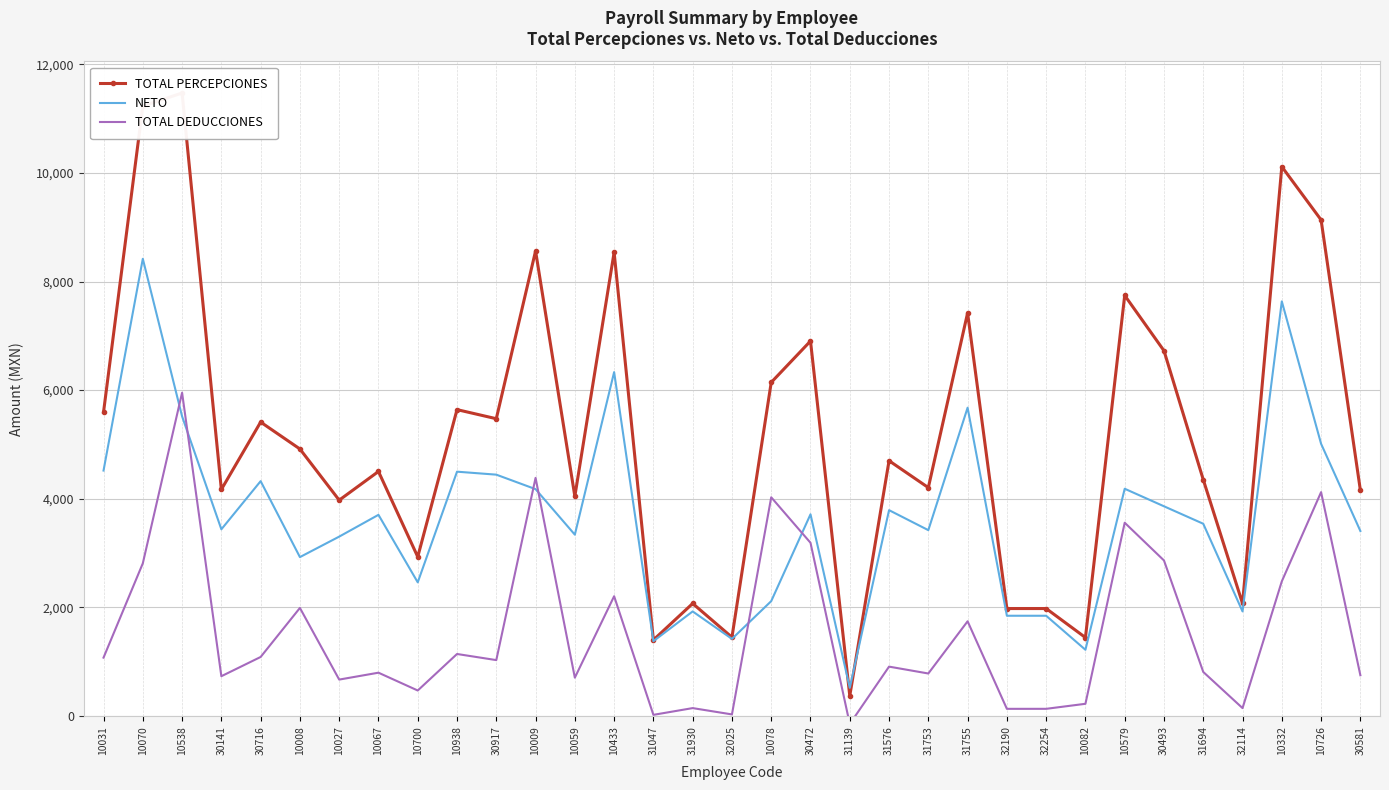

At which category does TOTAL DEDUCCIONES reach its first local peak?

10538